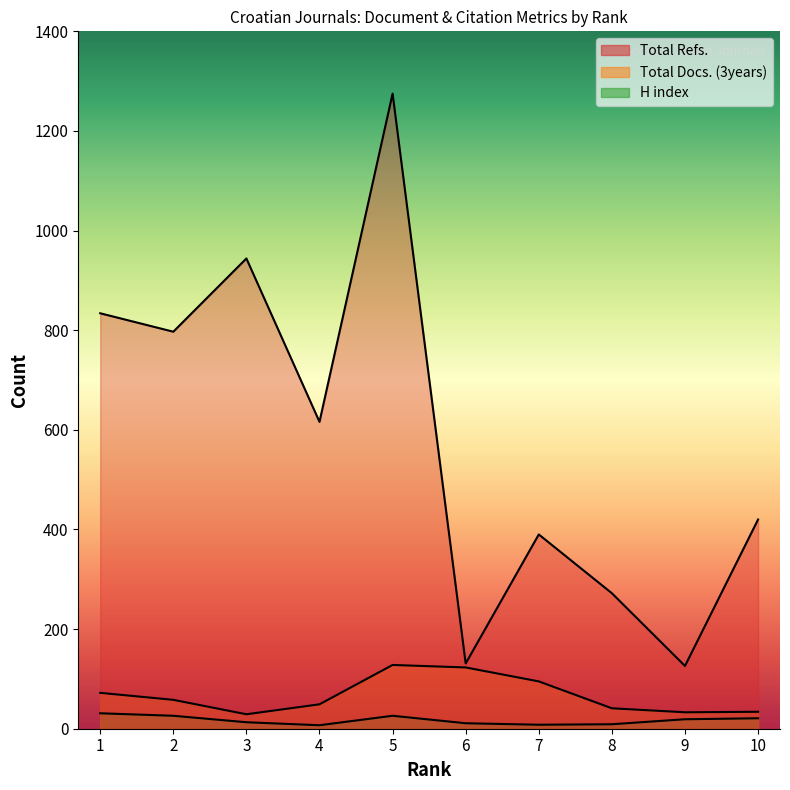

How many lines are shown in the chart?

3